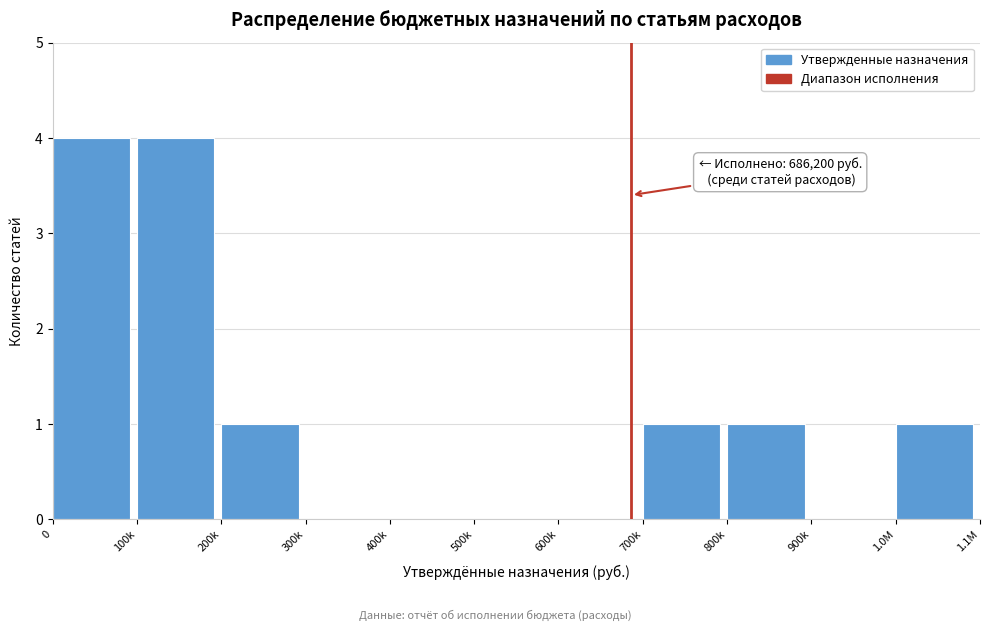

Reading left to right, extract all data points from this chart.

0=4	100k=4	200k=1	300k=0	400k=0	500k=0	600k=0	700k=1	800k=1	900k=0	1.0M=1